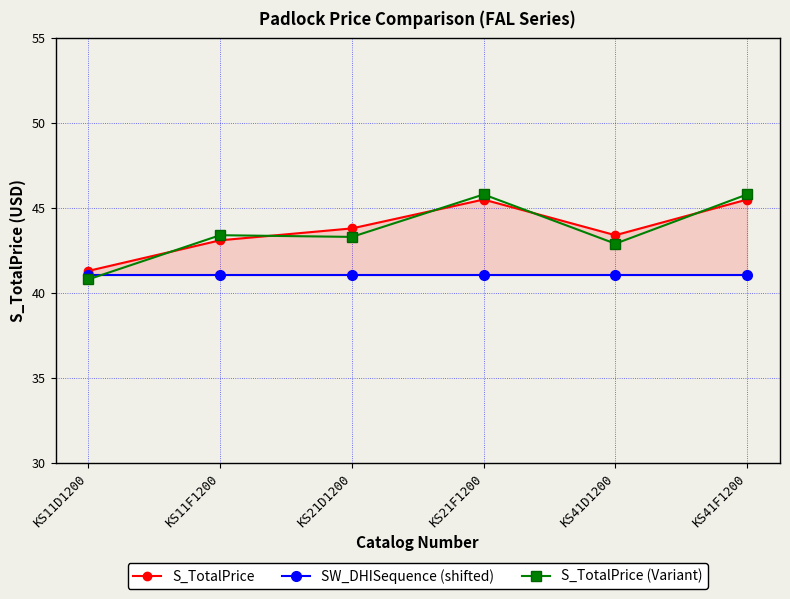

The value of S_TotalPrice at KS41D1200 is 43.4. True or false?

True